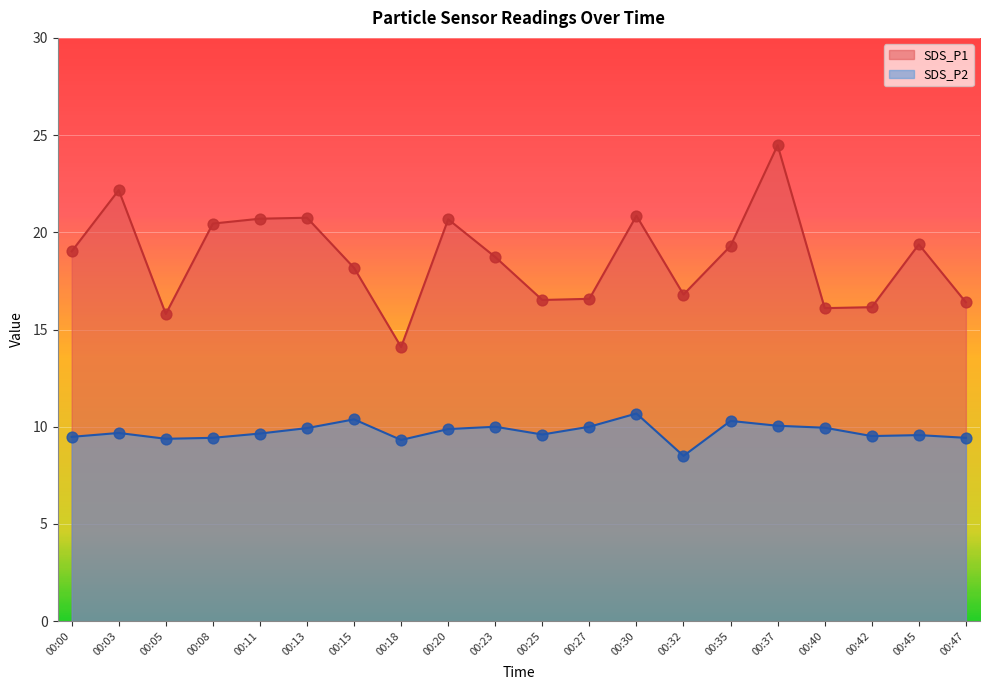

Which series has the largest total across all categories?

SDS_P1